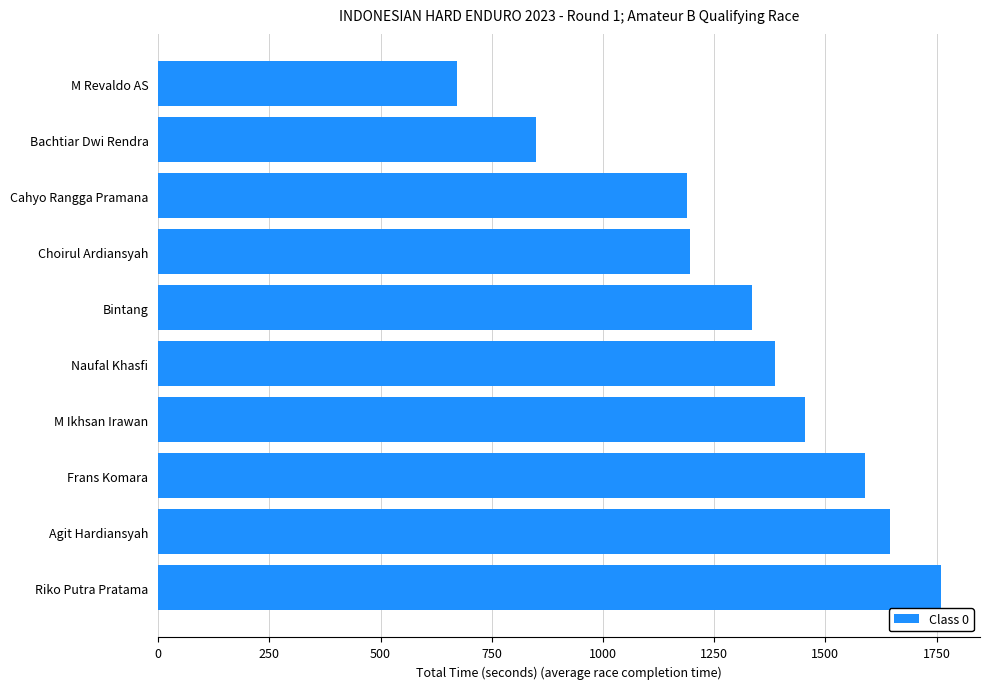

What is the average value?

1307.6